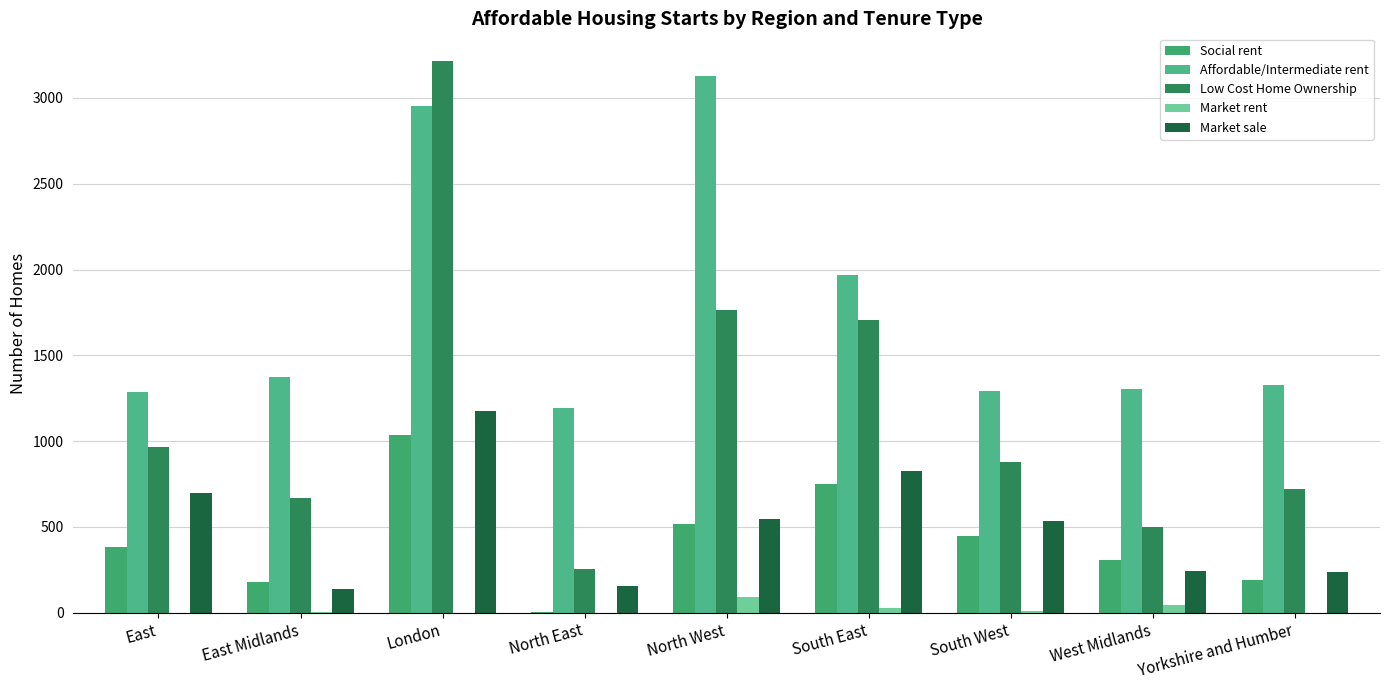

Are the bars horizontal?

No